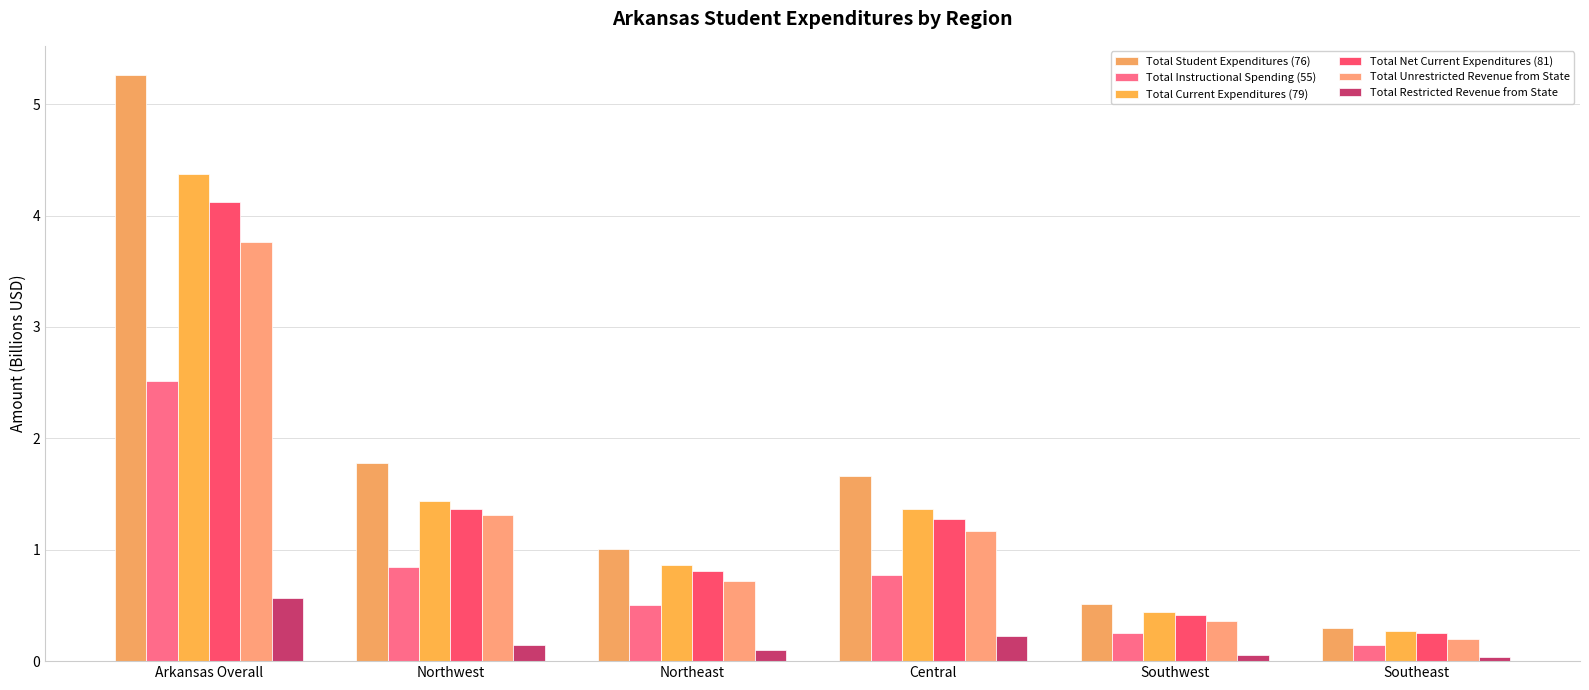

Reading left to right, transcribe all the data shown in this chart.

Total Student Expenditures (76): Arkansas Overall=5.3	Northwest=1.8	Northeast=1.0	Central=1.7	Southwest=0.5	Southeast=0.3
Total Instructional Spending (55): Arkansas Overall=2.5	Northwest=0.8	Northeast=0.5	Central=0.8	Southwest=0.2	Southeast=0.1
Total Current Expenditures (79): Arkansas Overall=4.4	Northwest=1.4	Northeast=0.9	Central=1.4	Southwest=0.4	Southeast=0.3
Total Net Current Expenditures (81): Arkansas Overall=4.1	Northwest=1.4	Northeast=0.8	Central=1.3	Southwest=0.4	Southeast=0.3
Total Unrestricted Revenue from State: Arkansas Overall=3.8	Northwest=1.3	Northeast=0.7	Central=1.2	Southwest=0.4	Southeast=0.2
Total Restricted Revenue from State: Arkansas Overall=0.6	Northwest=0.1	Northeast=0.1	Central=0.2	Southwest=0.1	Southeast=0.0